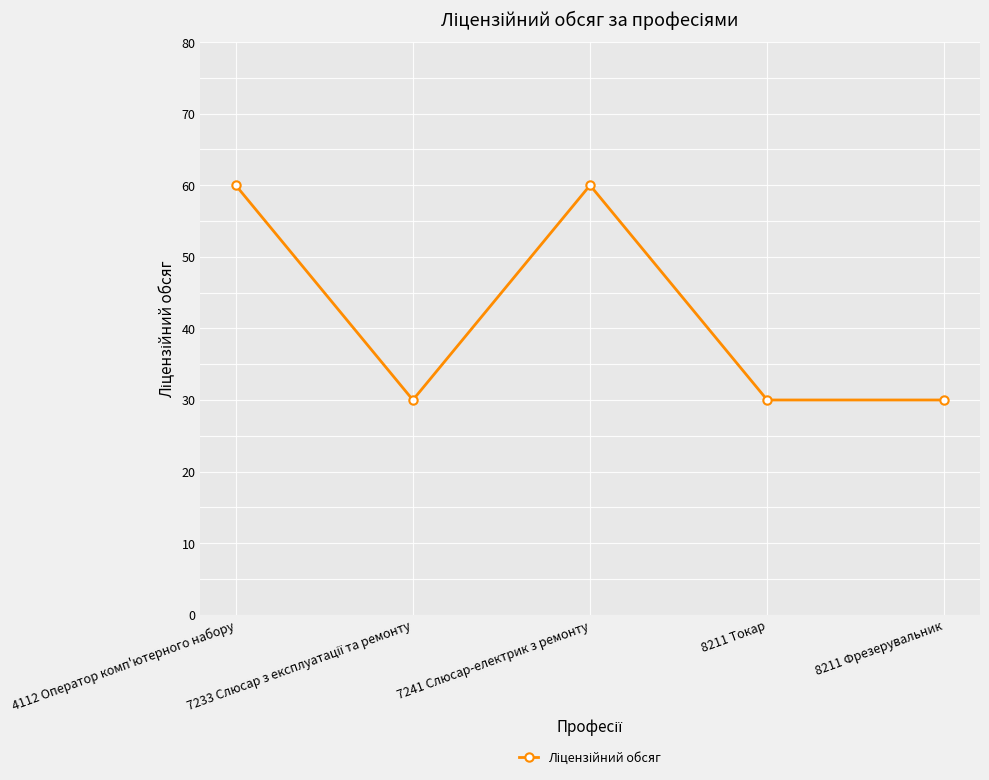

What is the average value?

42